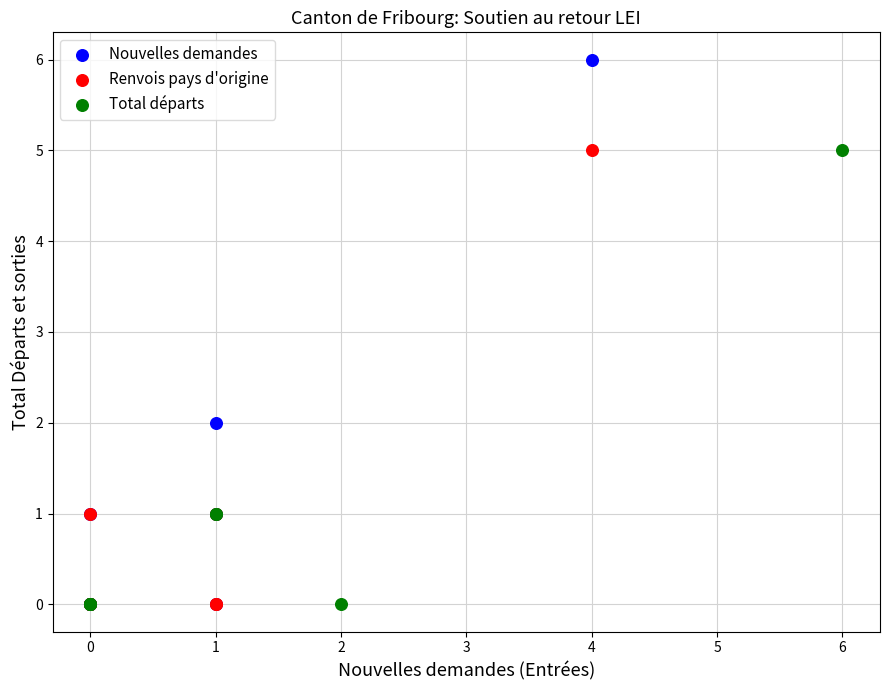

Which series reaches the maximum Y coordinate?

Nouvelles demandes